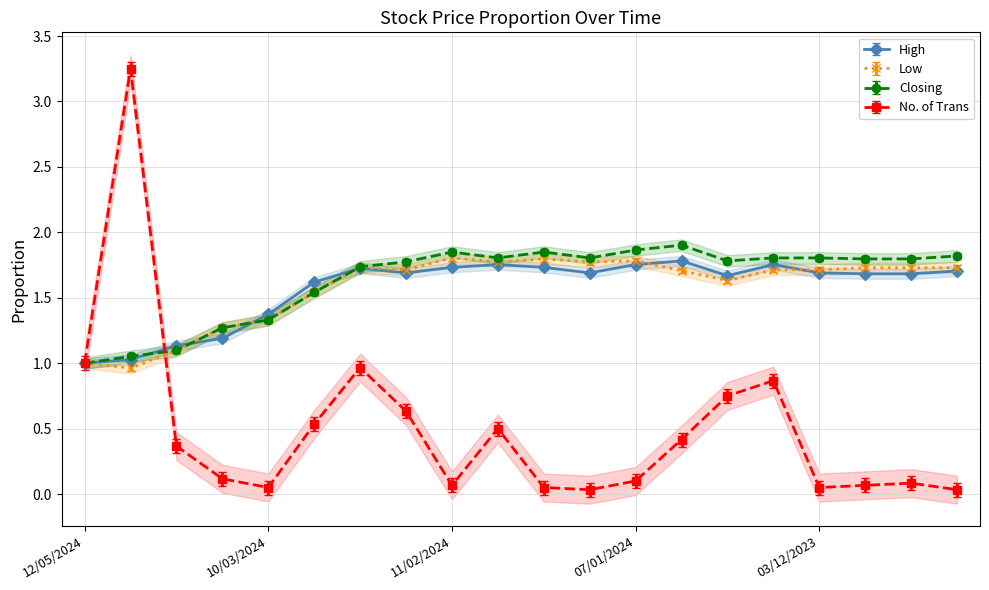

Rank the series by their maximum value, from highest to lowest.

No. of Trans, Closing, Low, High